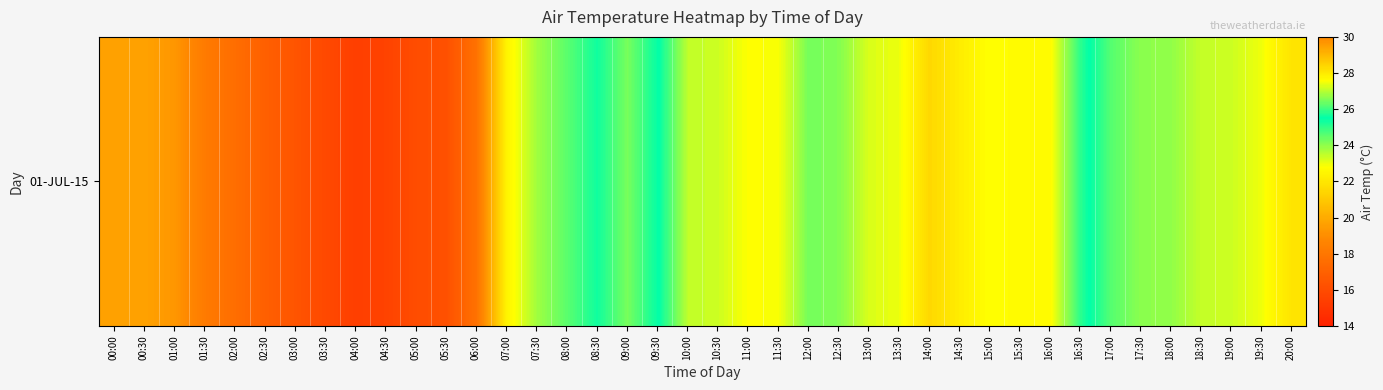

Which category has the highest value across all series?

14:00